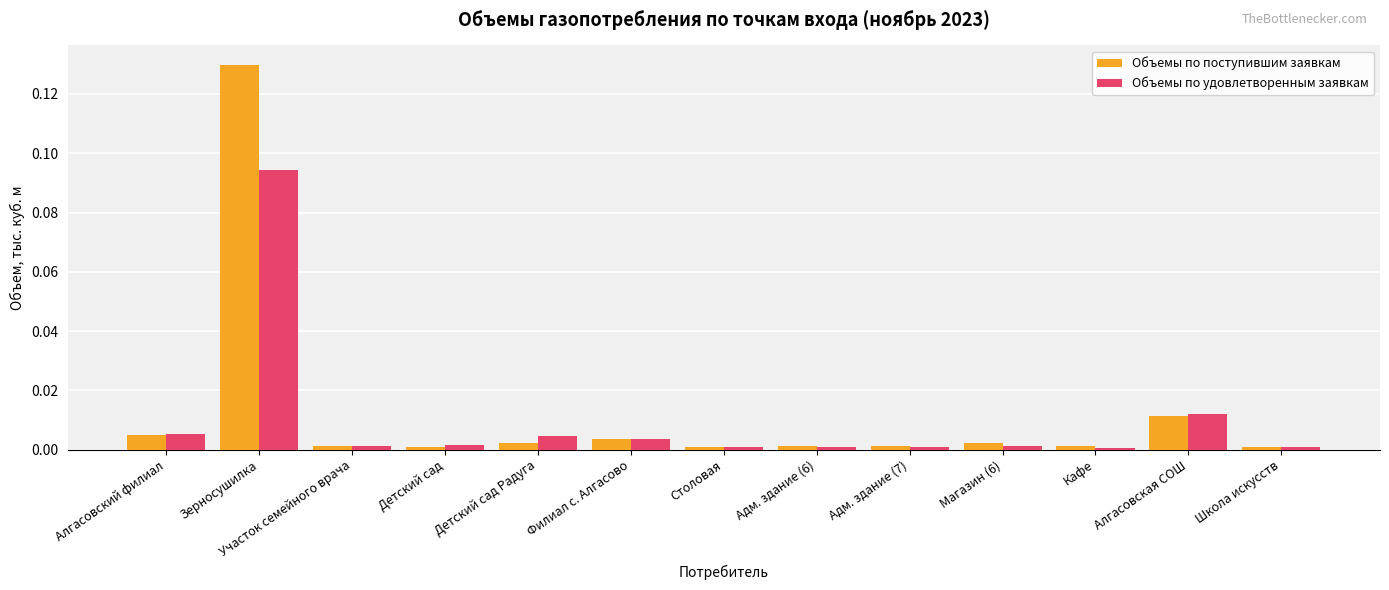

Which series has the widest spread of values?

Объемы по поступившим заявкам